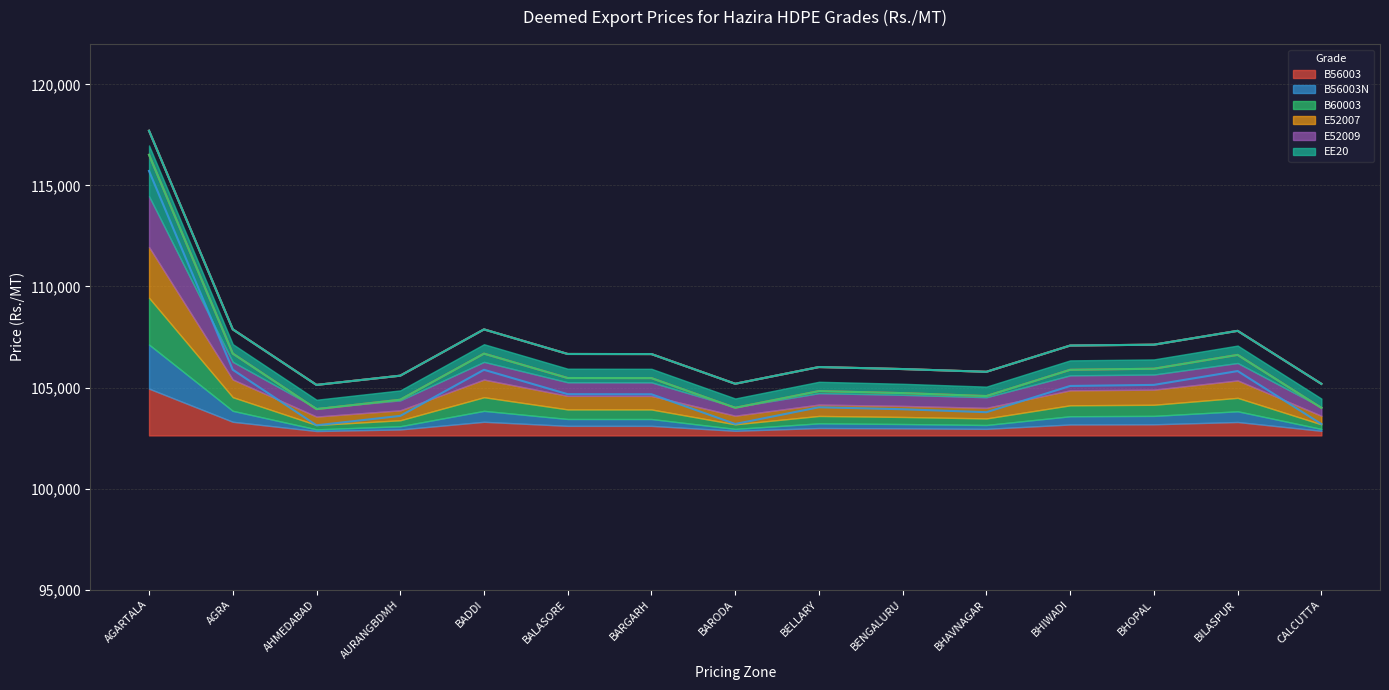

What is the difference between the maximum and second lowest values in the EE20 series?

12528